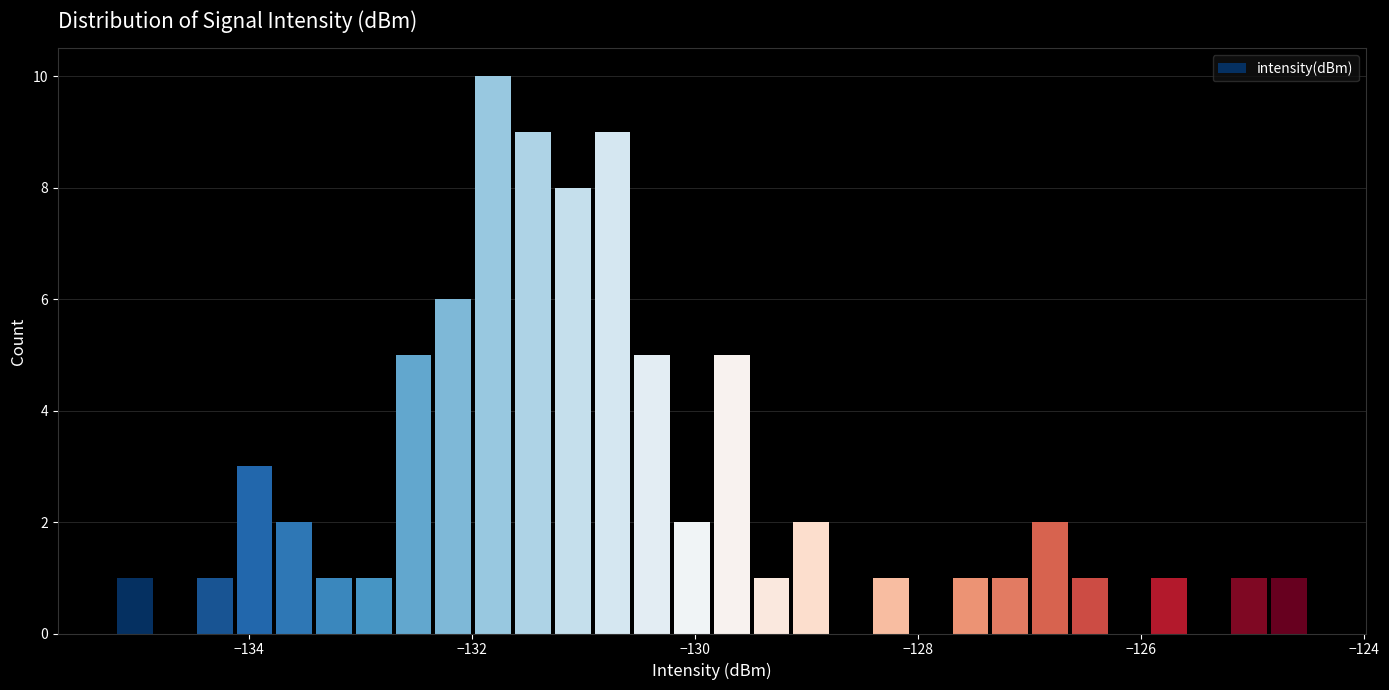

Around what value on the x-axis is the tallest bar? Give the approximate position of its centre, as read against the axis.

-131.8